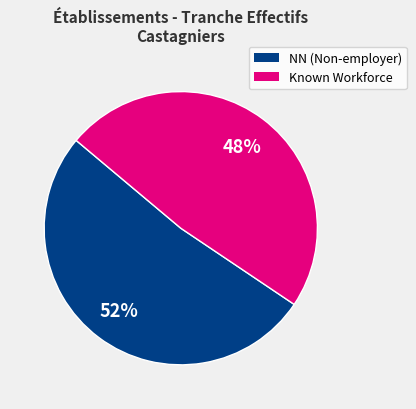

Does any single category account for the majority?

Yes